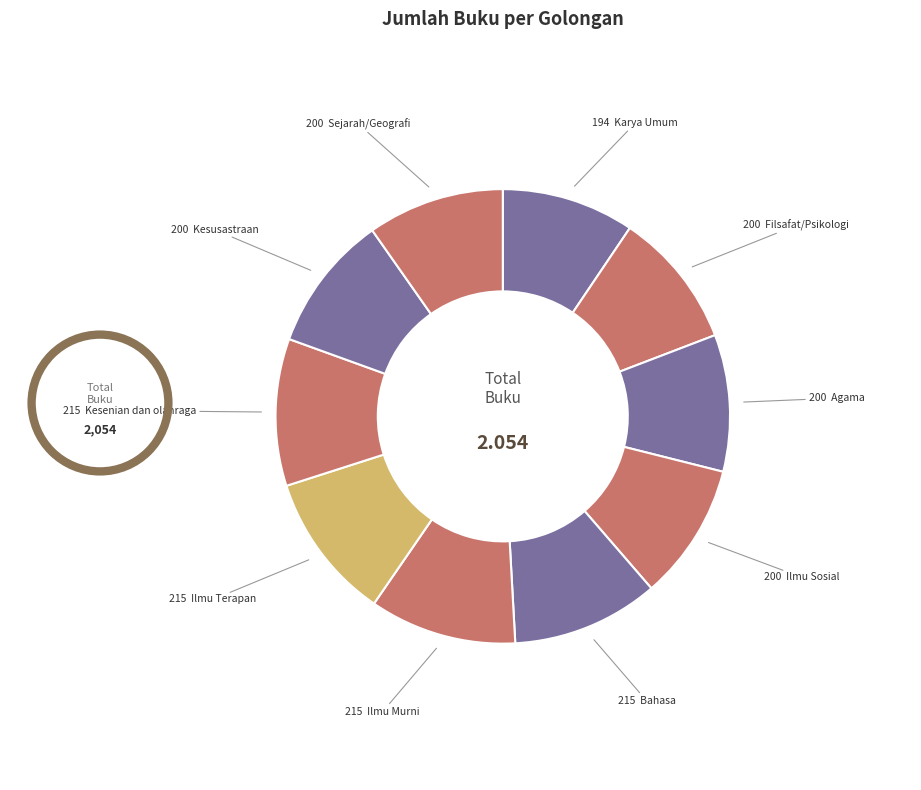

Which category has the smallest portion of the pie?

Karya Umum